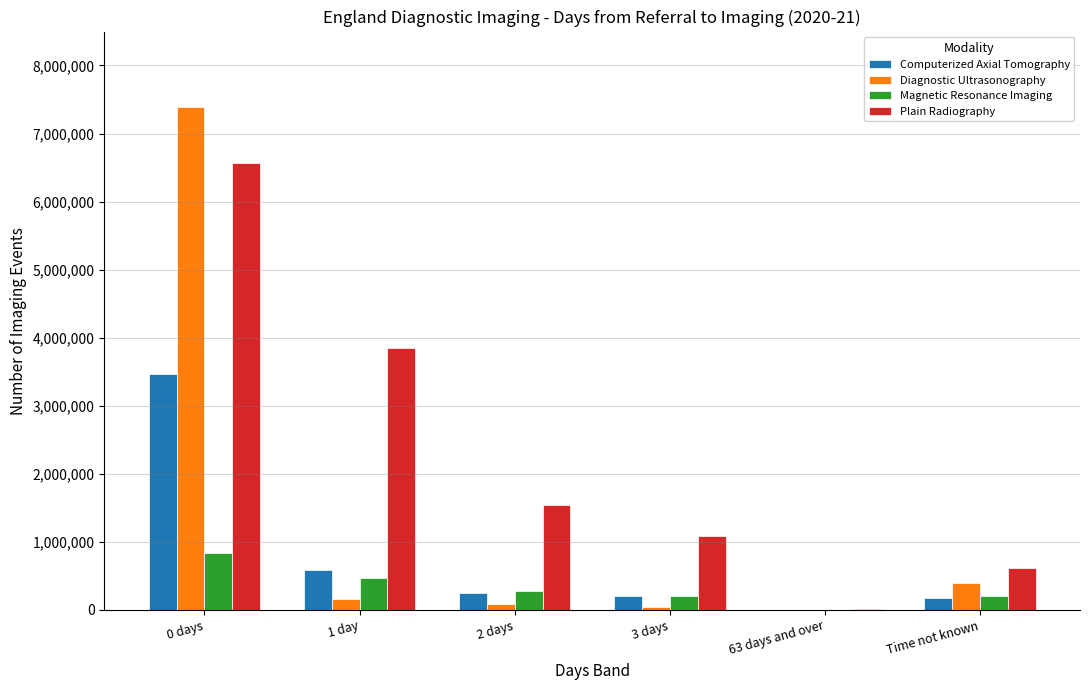

How many data points does each series have?

6